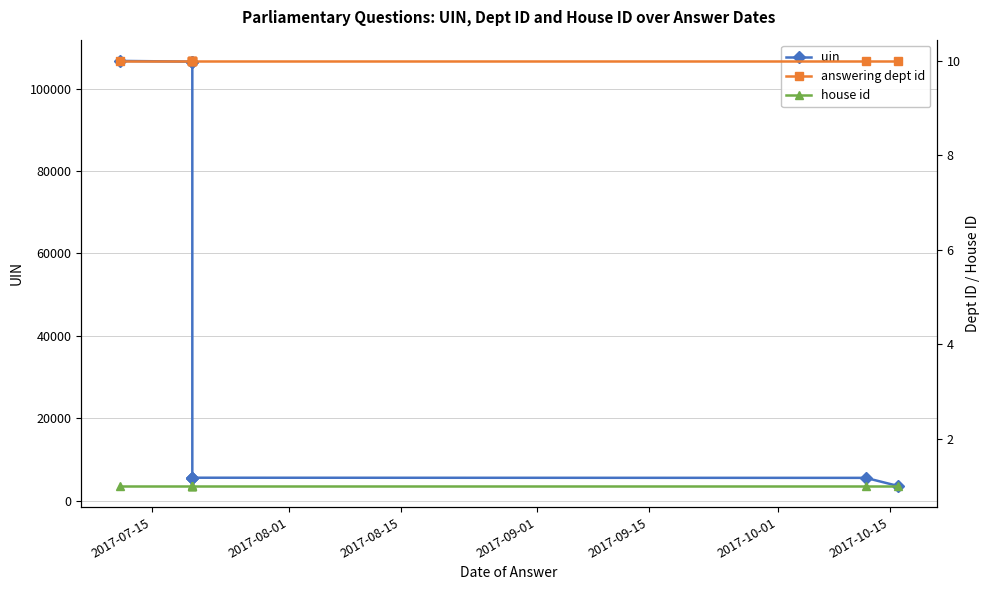

True or false: house id and answering dept id cross at least once.

False